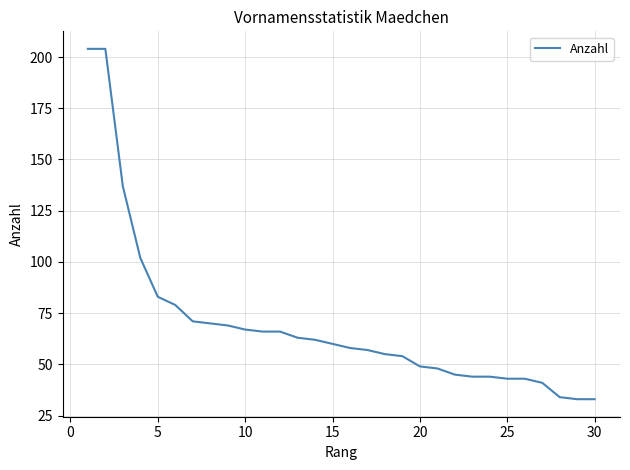

What is the difference between the maximum and minimum values?

171